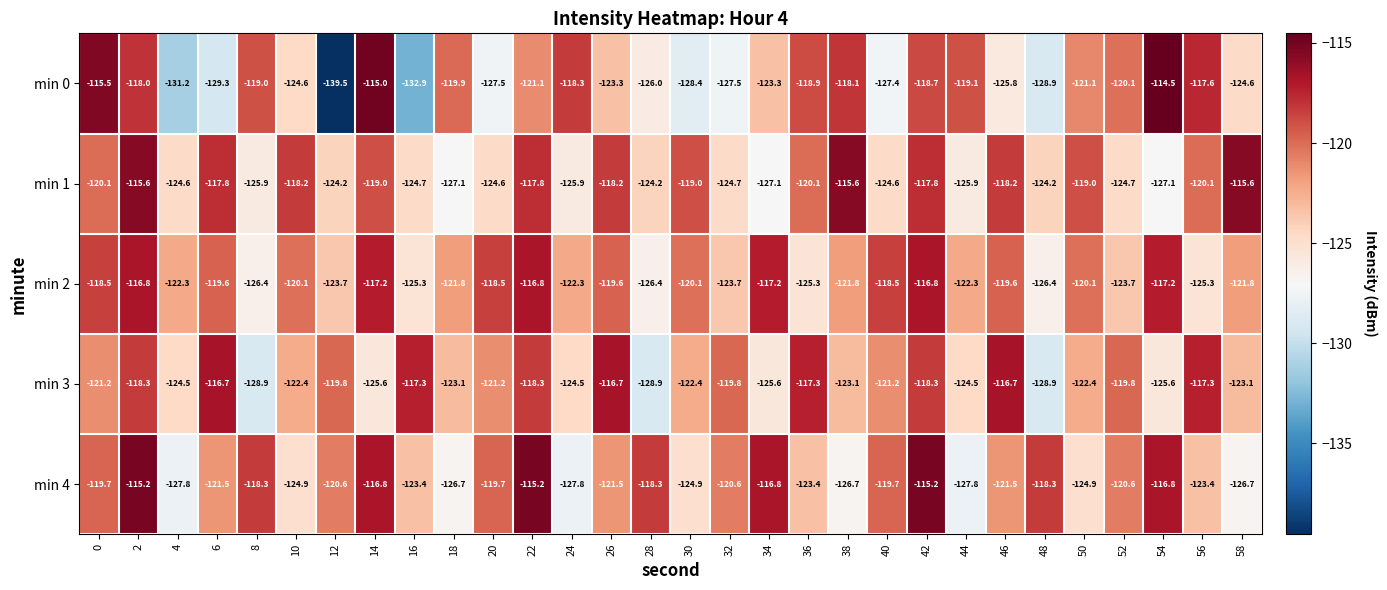

Which series has the widest spread of values?

min 0